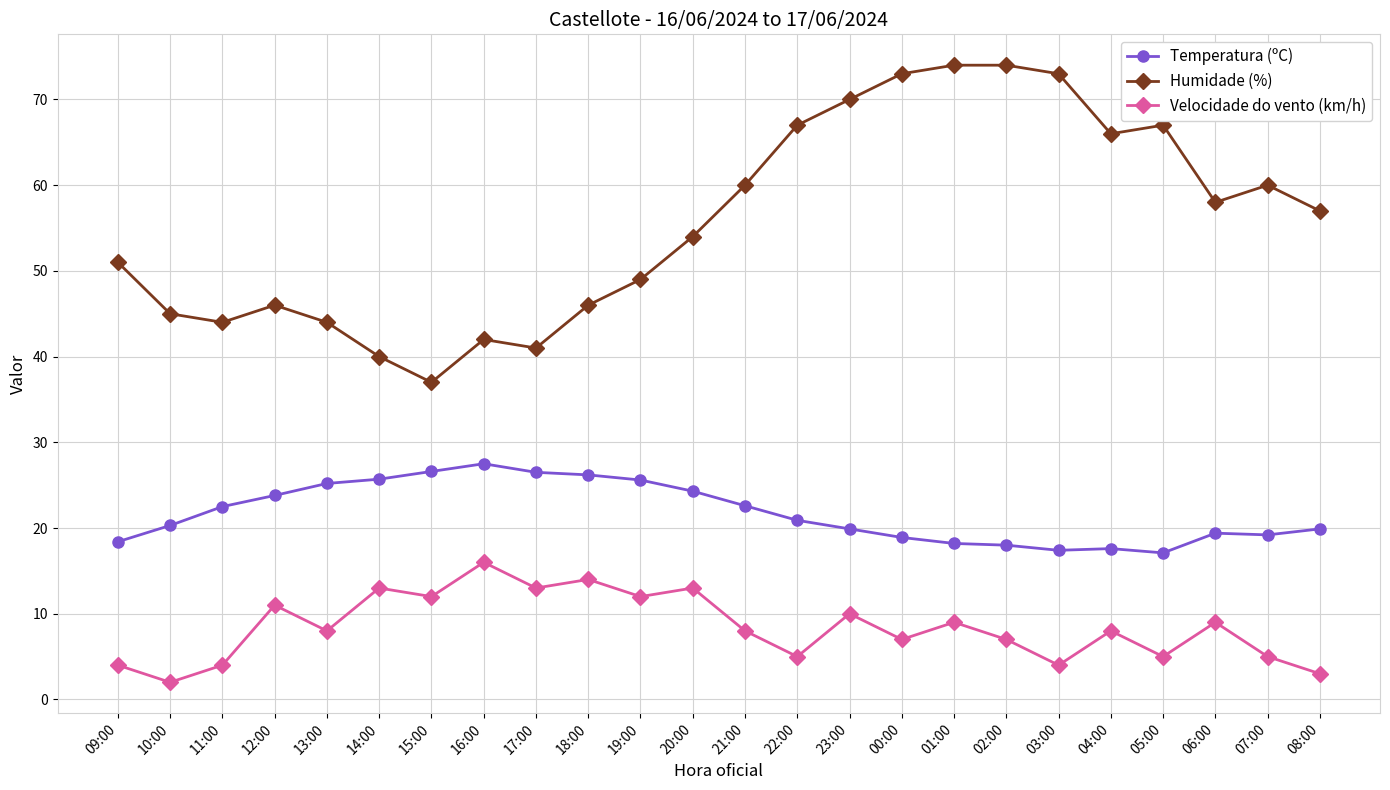

The value of Humidade (%) at 09:00 is 51.0. True or false?

True